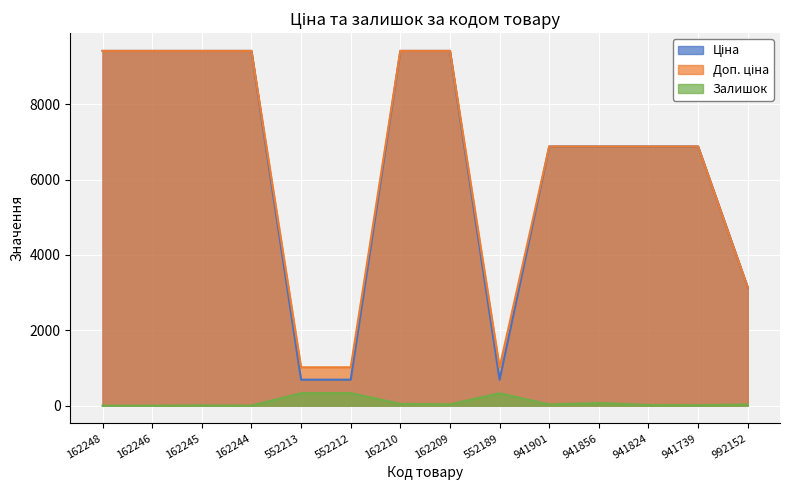

What is the total value across all series at 552189?

2035.9